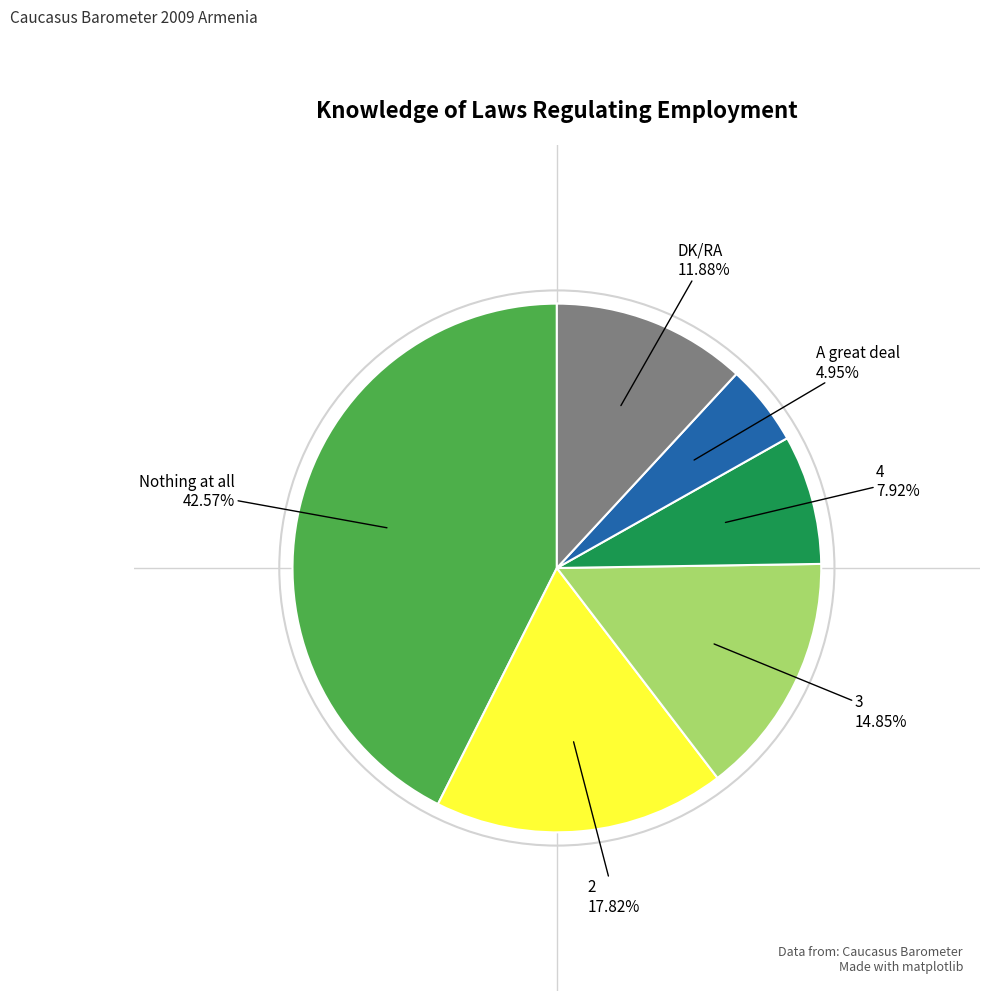

Does 3 represent more than half of the total?

No